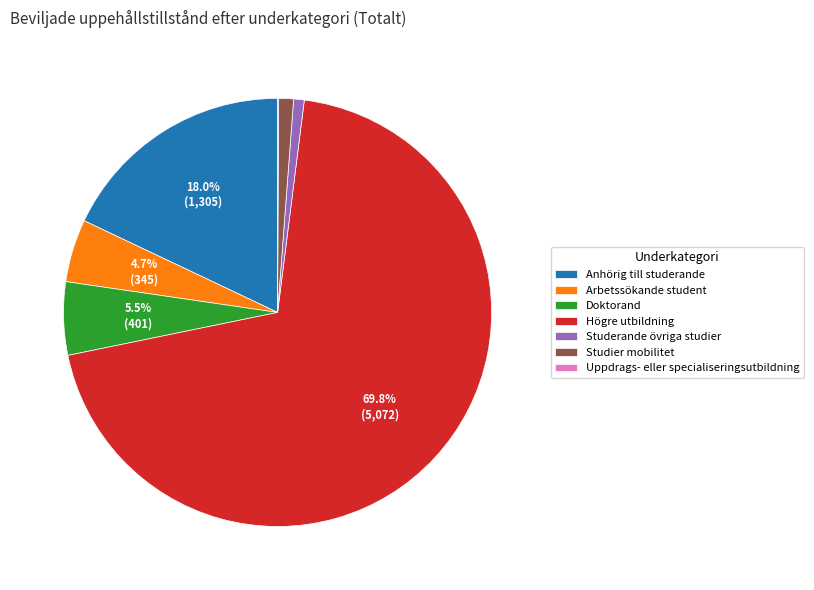

To the nearest percent, what percentage of the pie is Högre utbildning?

70%